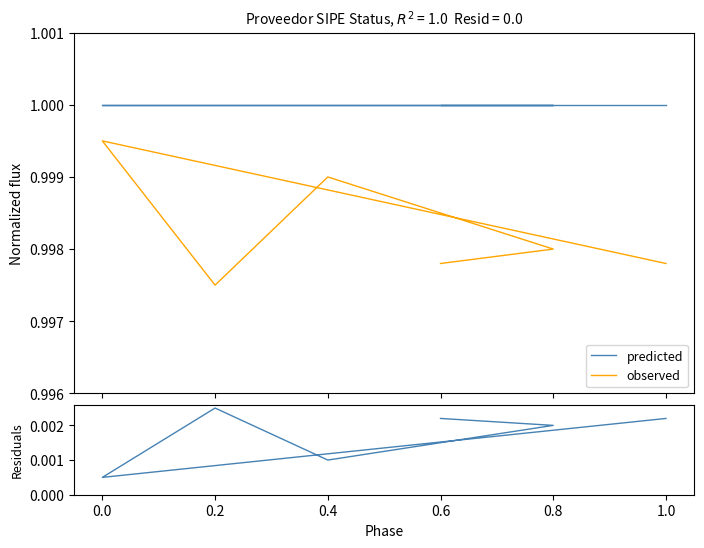

True or false: observed has a value of 1.0 at 0.0.

True